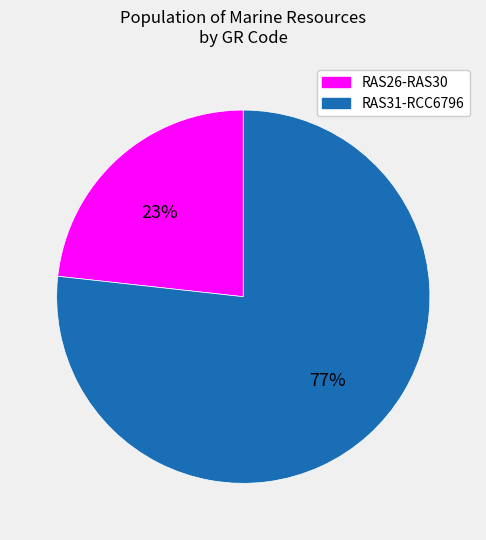

Is there a majority slice in this chart?

Yes